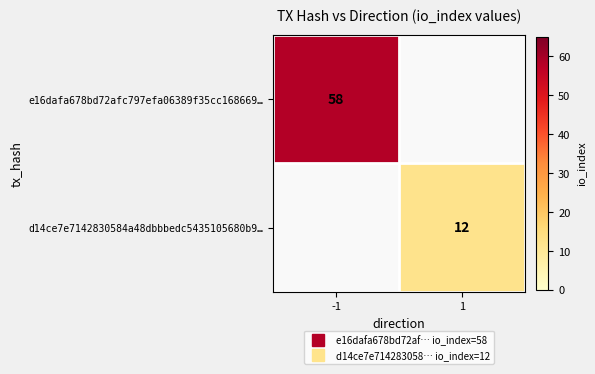

Between 1 and -1, which is larger?

-1